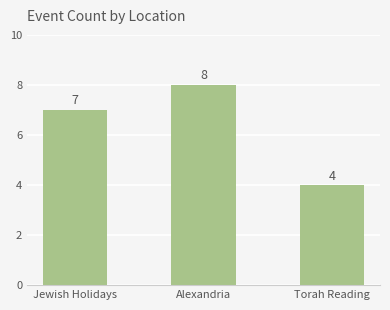

Reading left to right, list all the values displayed in this chart.

7	8	4